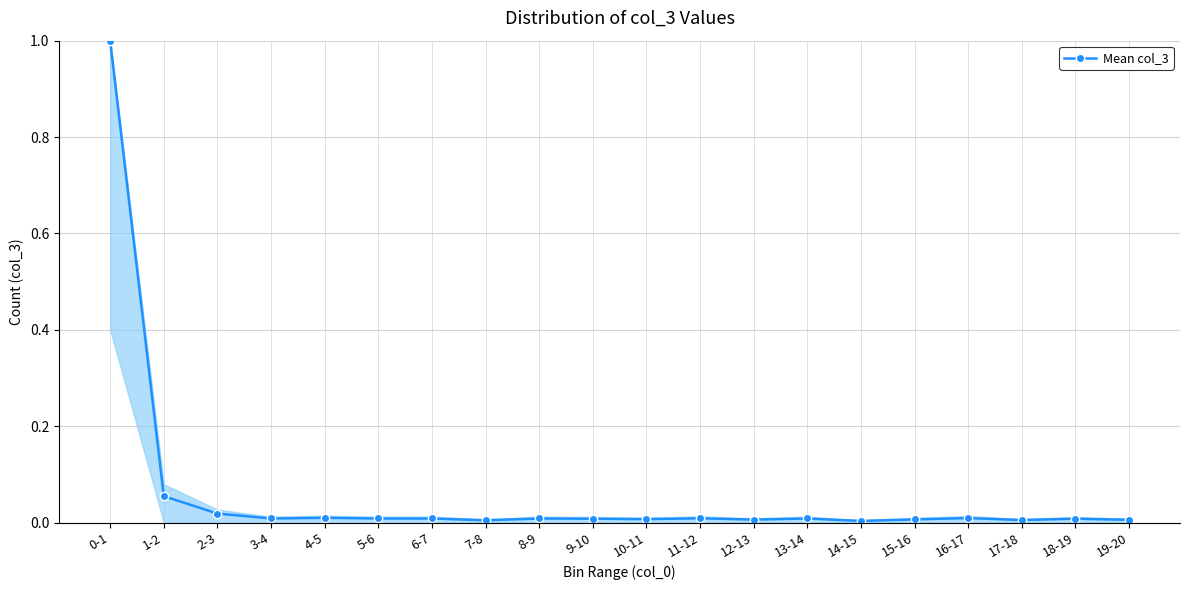

The chart shows a value of 0.0 at 18-19. True or false?

True